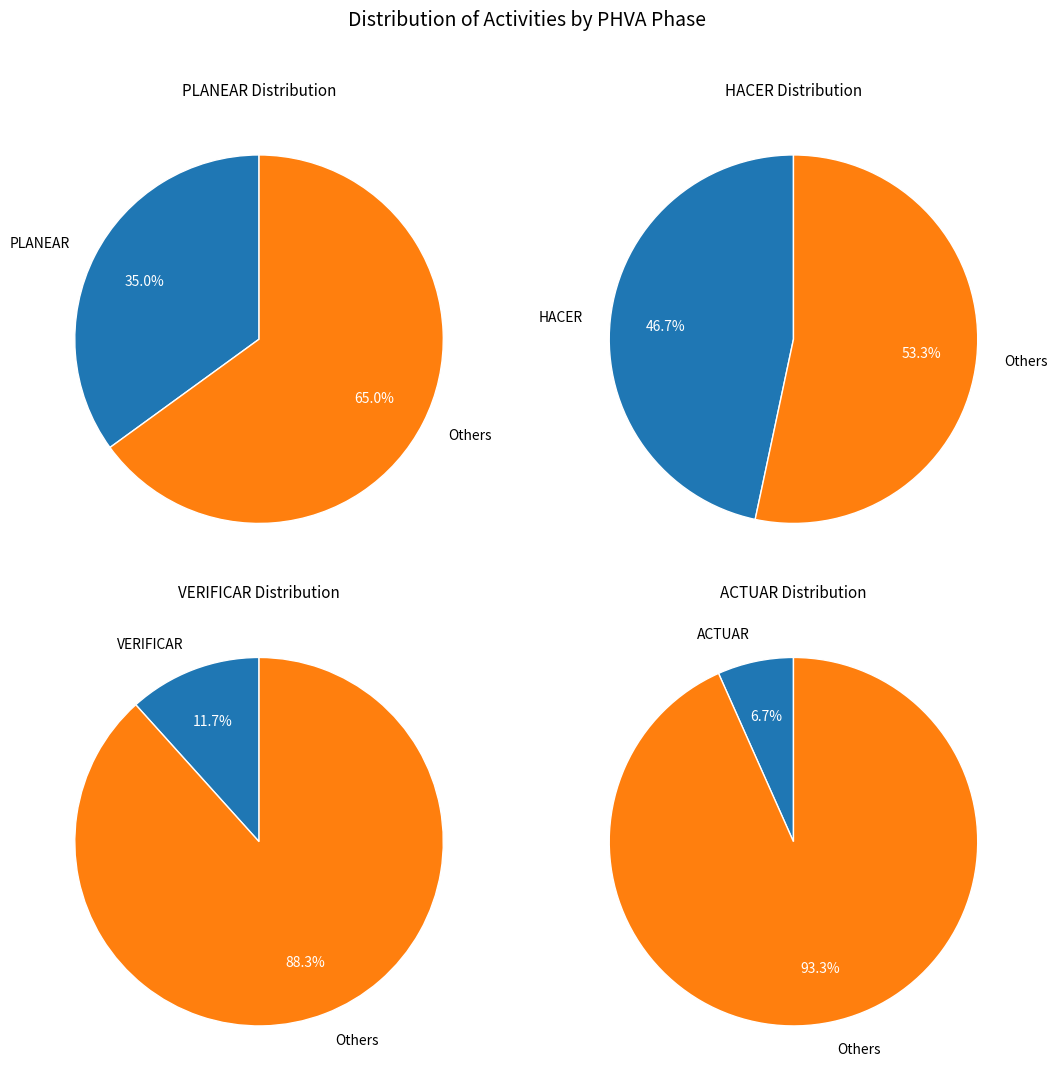

Is the sum of VERIFICAR and HACER greater than half?

Yes